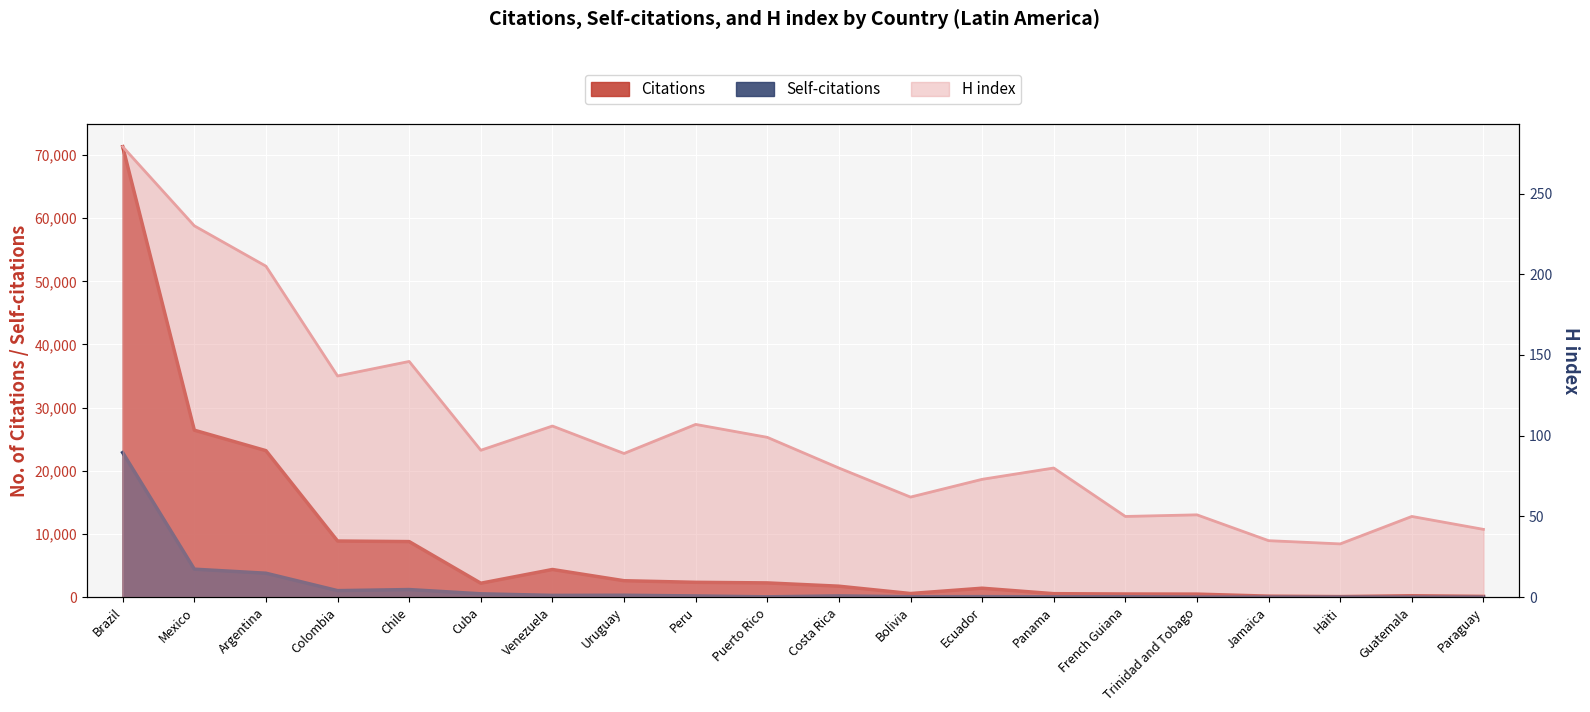

Reading left to right, what are all the values shown in this chart?

Citations: 71310	26434	23193	8889	8798	2208	4381	2605	2352	2259	1738	579	1419	554	503	485	161	91	230	125
Self-citations: 22885	4433	3792	1036	1206	534	284	307	195	58	199	72	88	61	76	21	12	17	14	8
H index: 279	230	205	137	146	91	106	89	107	99	80	62	73	80	50	51	35	33	50	42